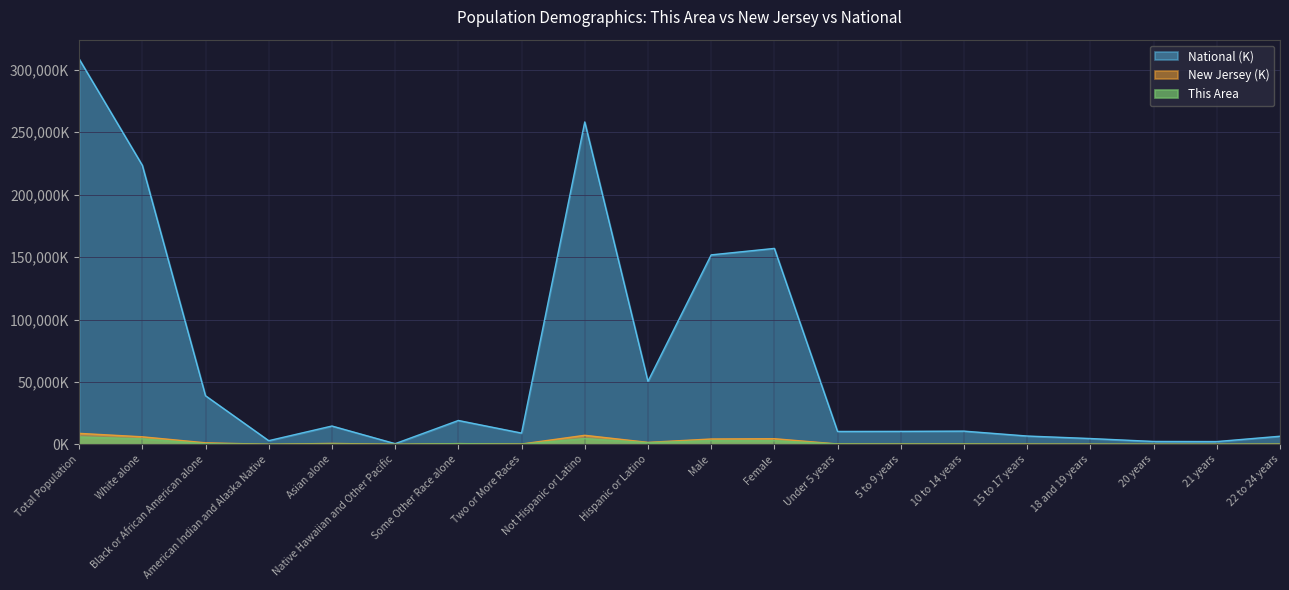

What is the label of the 18th point from the left?

20 years